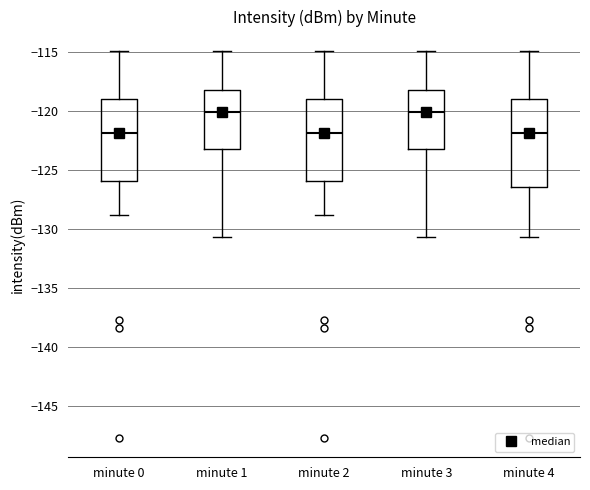

Reading left to right, transcribe this box plot: for each box, give where its median line is, the range the box spans, and where its two whiskers end, as read against the y-axis. The values are not printed on the chart, so give them approximately, as read against the axis.

minute 0: median -122.0, box -126.0 to -119.0, whiskers -129.0 to -115.0
minute 1: median -120.0, box -123.0 to -118.0, whiskers -130.5 to -115.0
minute 2: median -122.0, box -126.0 to -119.0, whiskers -129.0 to -115.0
minute 3: median -120.0, box -123.0 to -118.0, whiskers -130.5 to -115.0
minute 4: median -122.0, box -126.5 to -119.0, whiskers -130.5 to -115.0